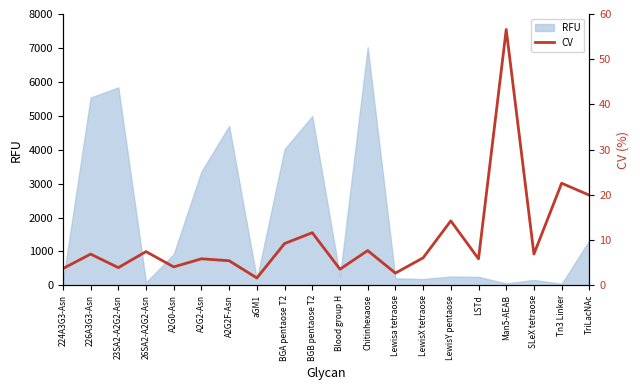

Reading right to left, transcribe all the data shown in this chart.

TriLacNAc=19.9	Tn3 Linker=22.6	SLeX tetraose=6.9	Man5-AEAB=56.6	LSTd=5.9	LewisY pentaose=14.3	LewisX tetraose=6.1	Lewisa tetraose=2.7	Chitinhexaose=7.7	Blood group H=3.6	BGB pentaose T2=11.6	BGA pentaose T2=9.2	aGM1=1.6	A2G2F-Asn=5.4	A2G2-Asn=5.9	A2G0-Asn=4.1	26SA2-A2G2-Asn=7.5	23SA2-A2G2-Asn=3.9	226A3G3-Asn=6.9	224A3G3-Asn=3.7